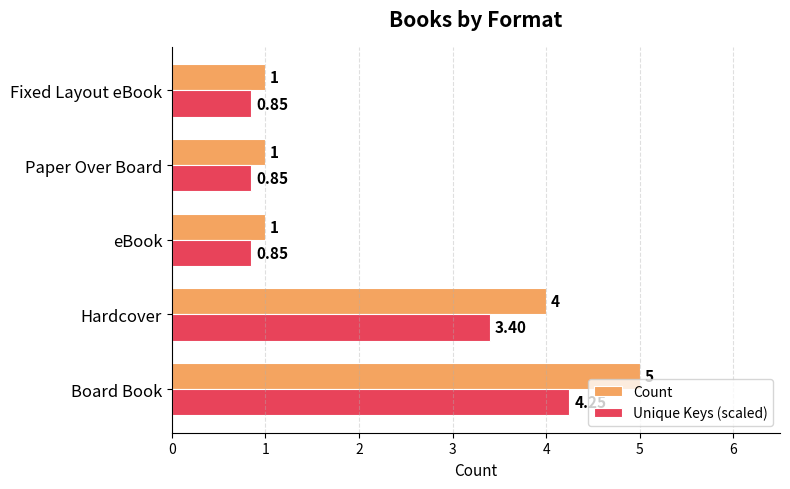

List the series in order of their overall mean, highest first.

Count, Unique Keys (scaled)